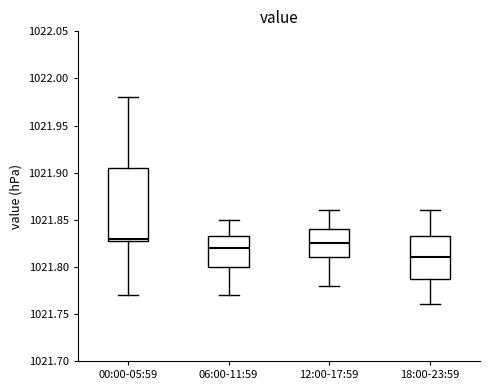

Where does the lower whisker of the box for 06:00-11:59 end on the y-axis? The values are not printed on the chart, so give them approximately, as read against the axis.

1021.770